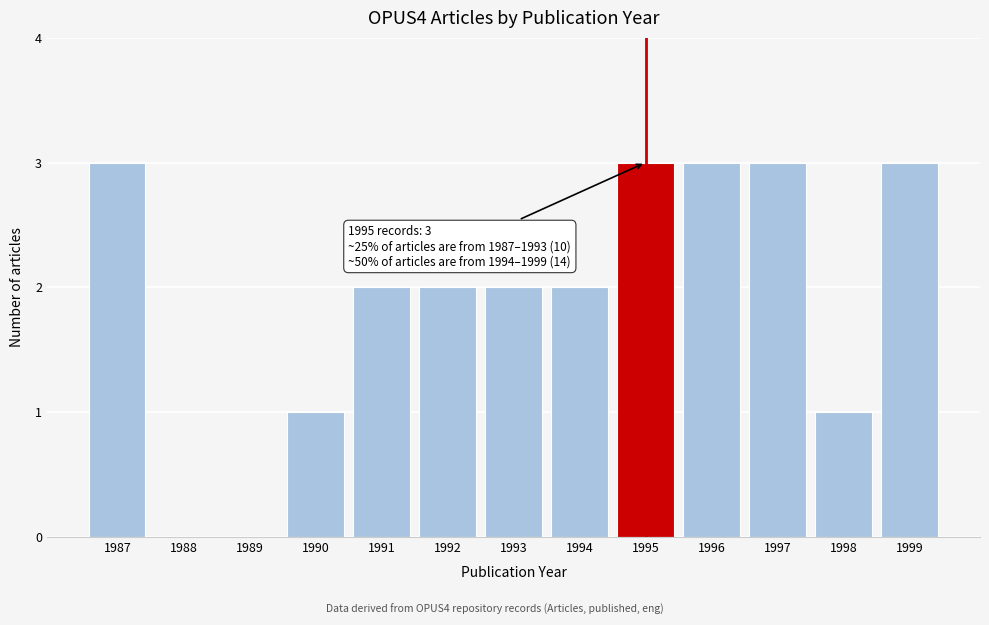

Reading right to left, what are all the values shown in this chart?

1999=3	1998=1	1997=3	1996=3	1995=3	1994=2	1993=2	1992=2	1991=2	1990=1	1989=0	1988=0	1987=3